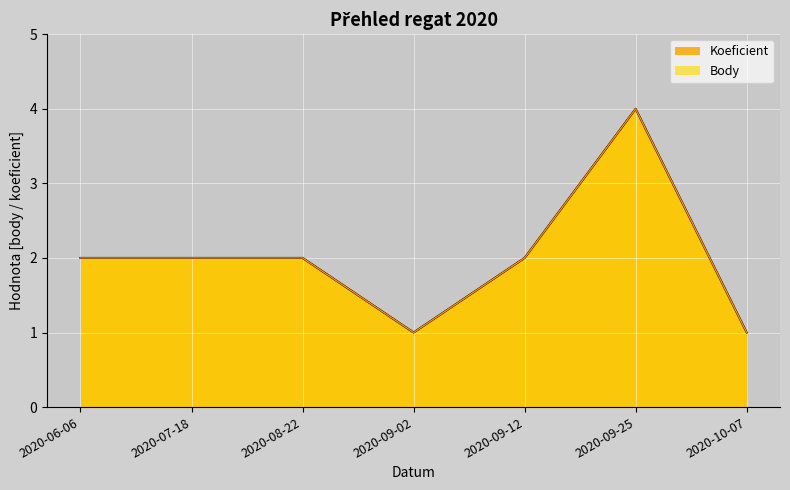

Reading left to right, what are all the values shown in this chart?

Koeficient: 2	2	2	1	2	4	1
Body: 2	2	2	1	2	4	1